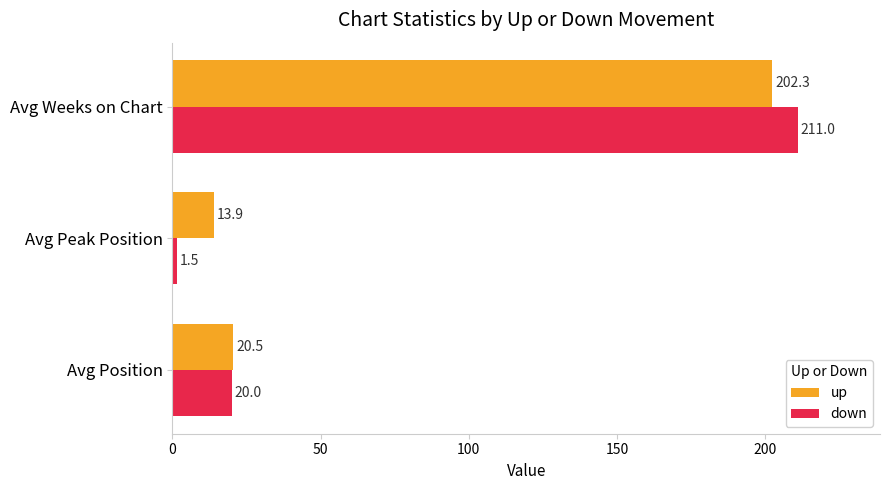

The up series shows 20.5 at Avg Position. True or false?

True